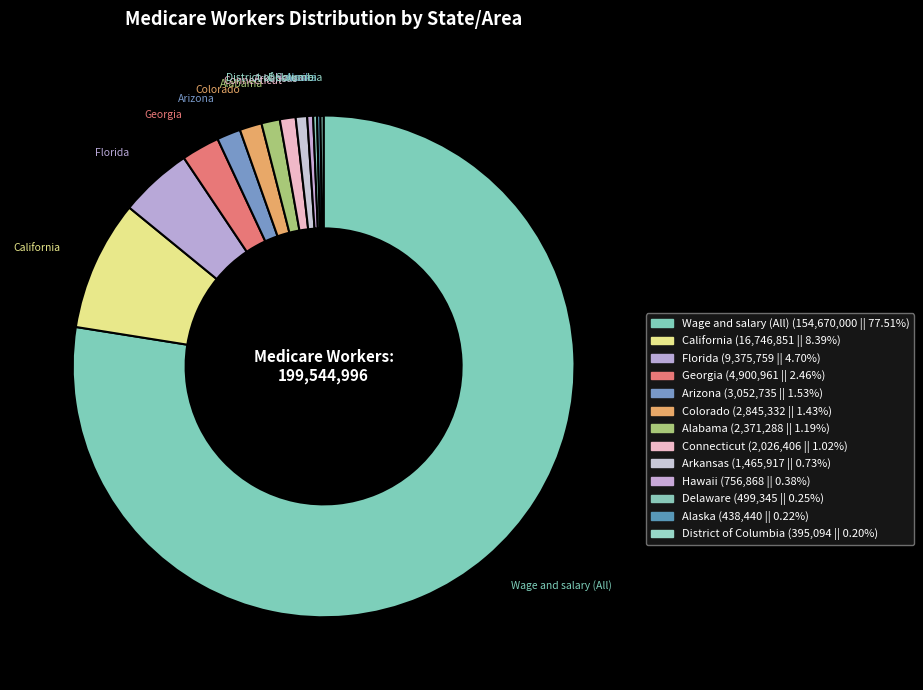

To the nearest percent, what is the average slice percentage?

8%